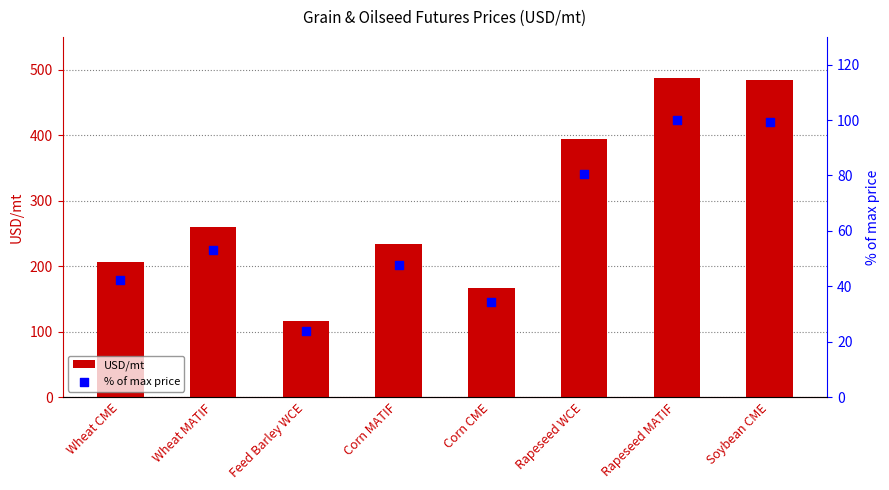

At how many categories does at least one series exceed 180?

6